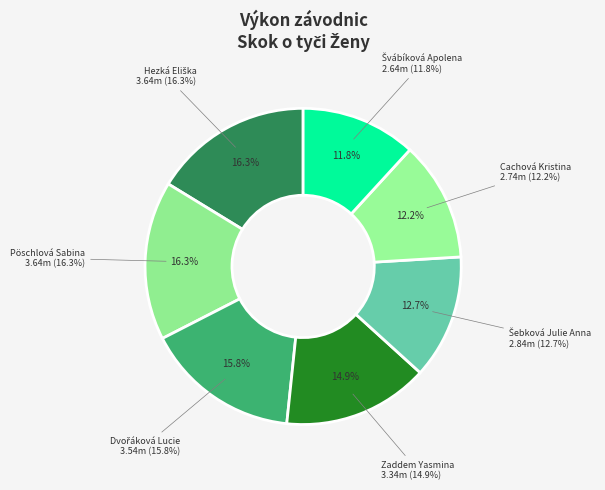

How many segments does this pie chart have?

7